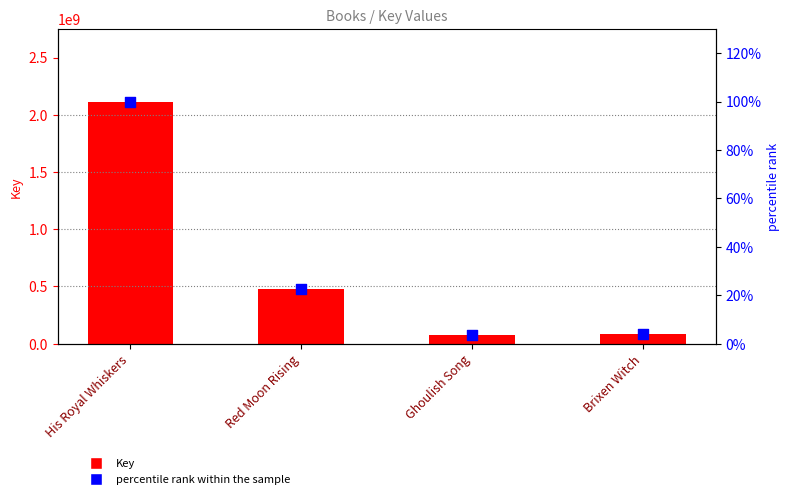

Which series contains the highest Y value?

Key